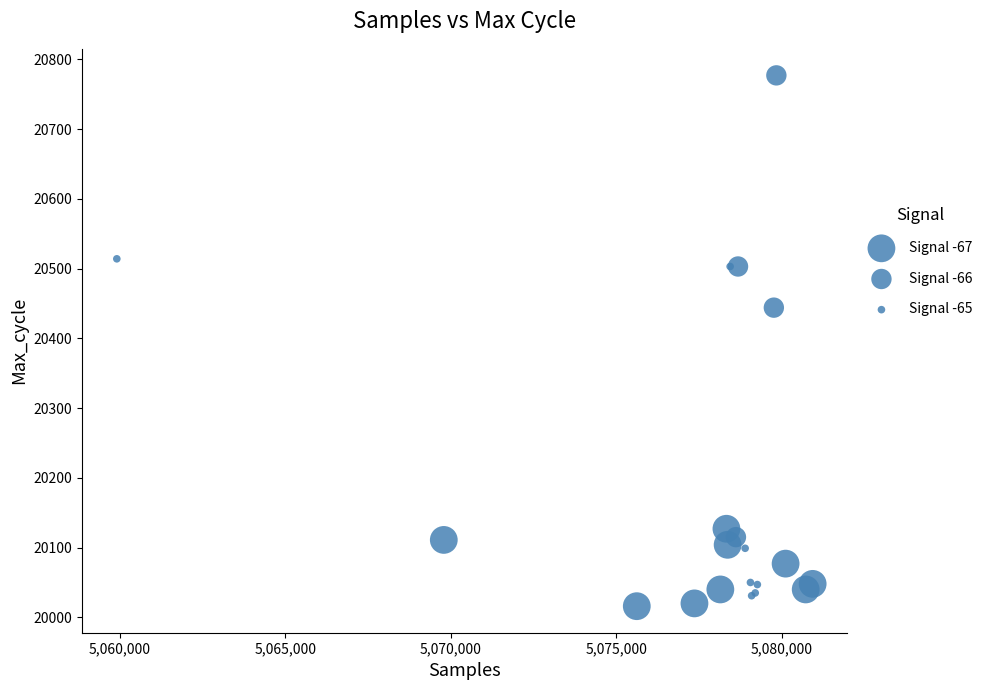

What Y value in the scatter plot is closest to 20396?

20444